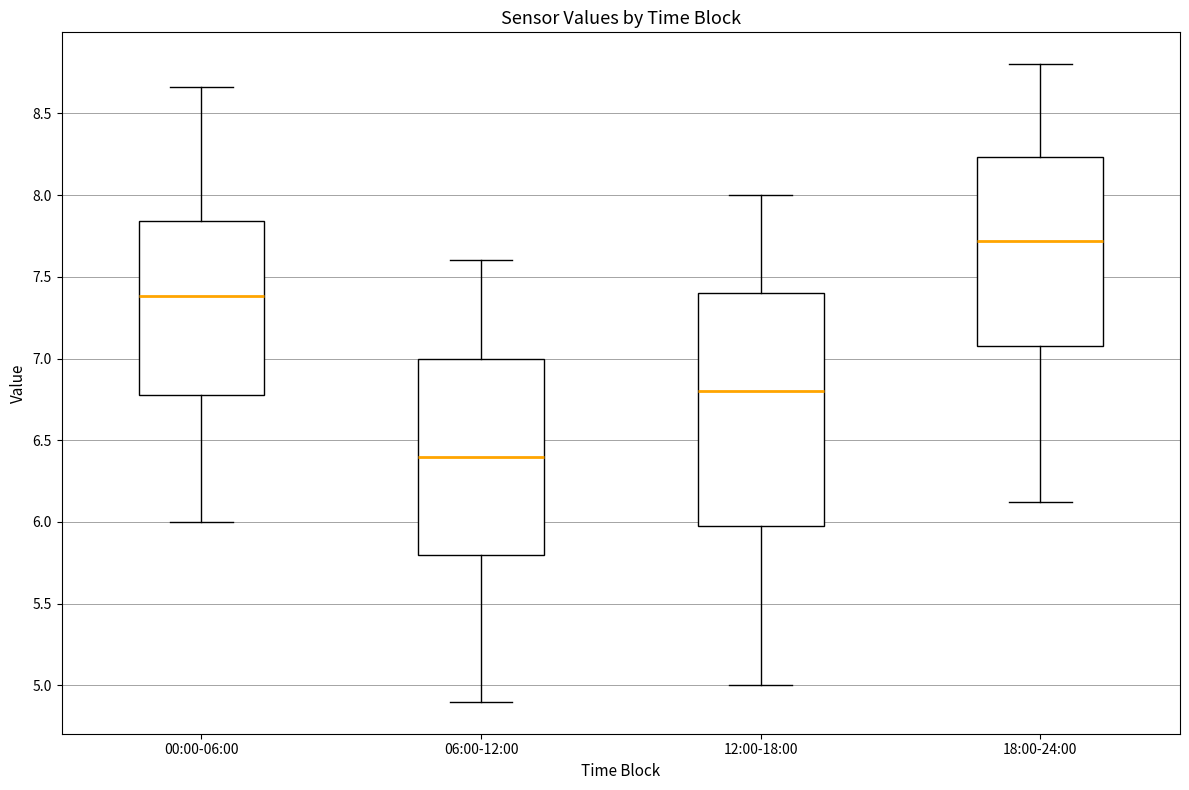

Reading left to right, transcribe this box plot: for each box, give where its median line is, the range the box spans, and where its two whiskers end, as read against the y-axis. The values are not printed on the chart, so give them approximately, as read against the axis.

00:00-06:00: median 7.40, box 6.80 to 7.85, whiskers 6.00 to 8.65
06:00-12:00: median 6.40, box 5.80 to 7.00, whiskers 4.90 to 7.60
12:00-18:00: median 6.80, box 6.00 to 7.40, whiskers 5.00 to 8.00
18:00-24:00: median 7.70, box 7.10 to 8.25, whiskers 6.10 to 8.80